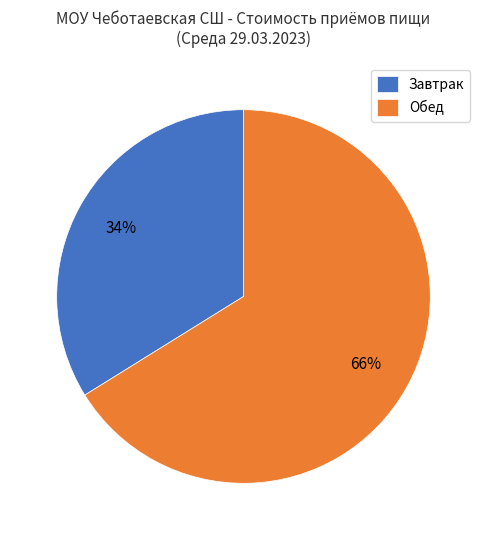

Which category accounts for the majority?

Обед